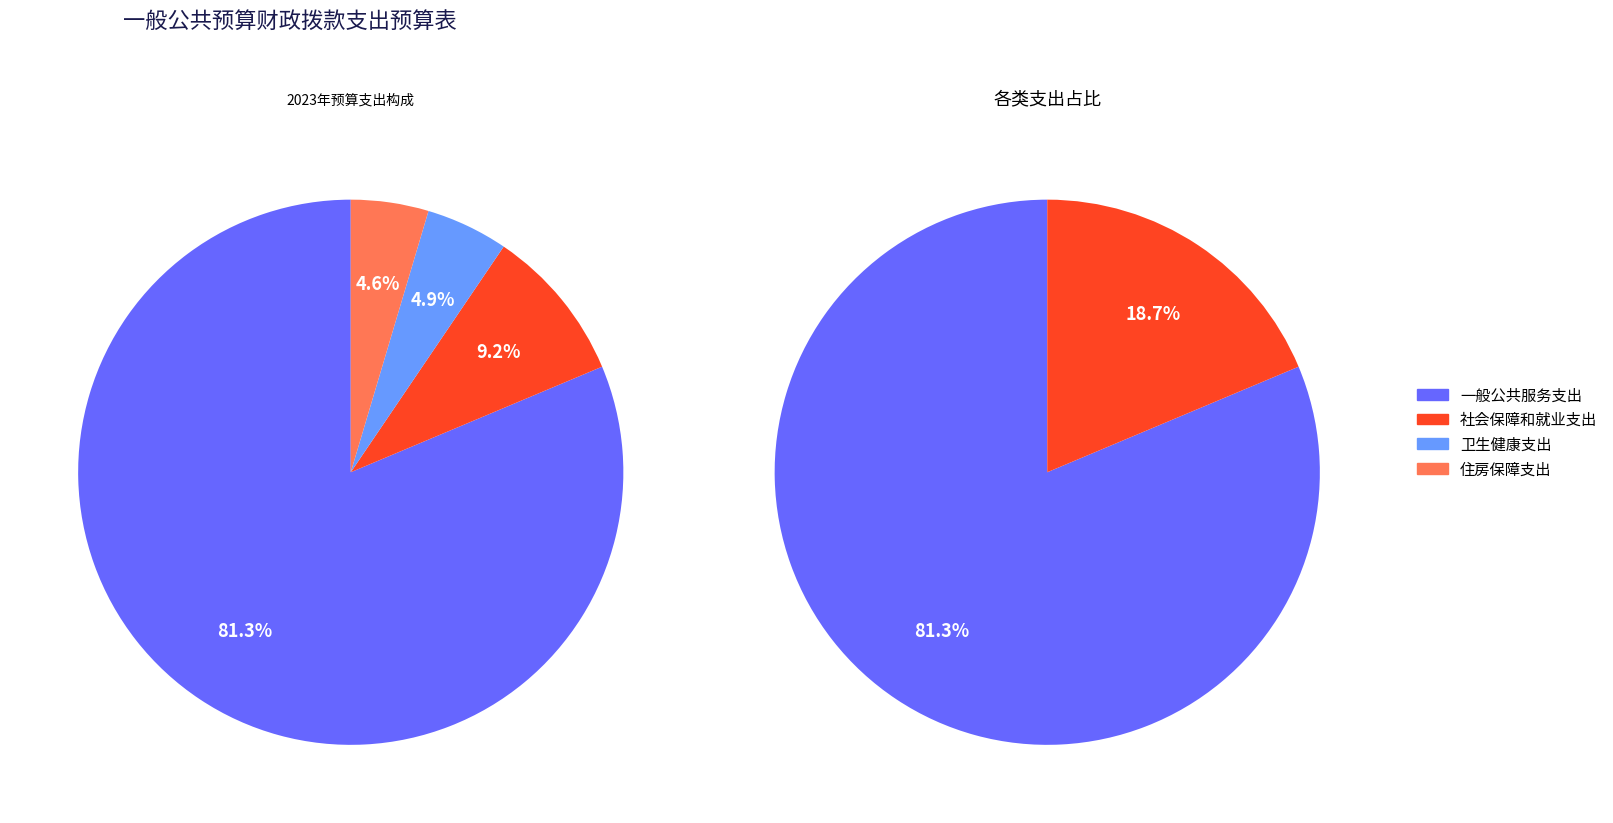

To the nearest percent, what is the difference between the largest and smallest slice percentages?

77%